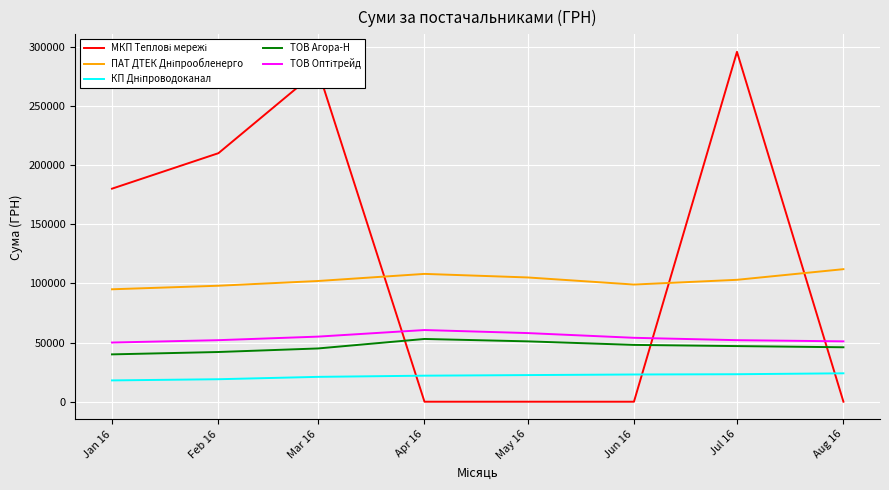

What is the difference between the highest and lowest values at Jul 16?

272410.6